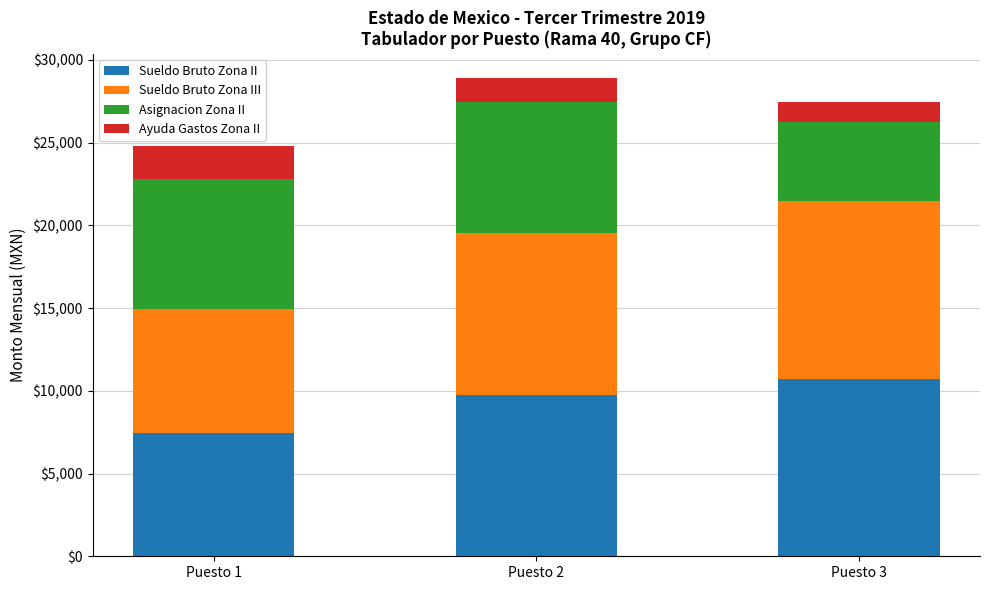

Reading left to right, transcribe the values for Sueldo Bruto Zona II.

Puesto 1=7442	Puesto 2=9737	Puesto 3=10738